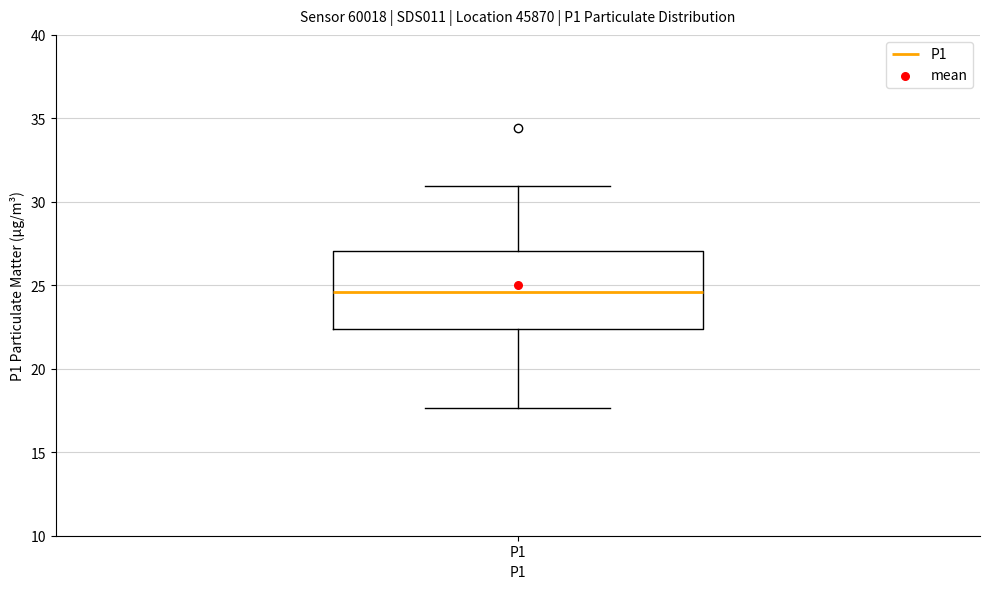

Where is the upper edge of the box for P1 on the y-axis? The values are not printed on the chart, so give them approximately, as read against the axis.

27.0